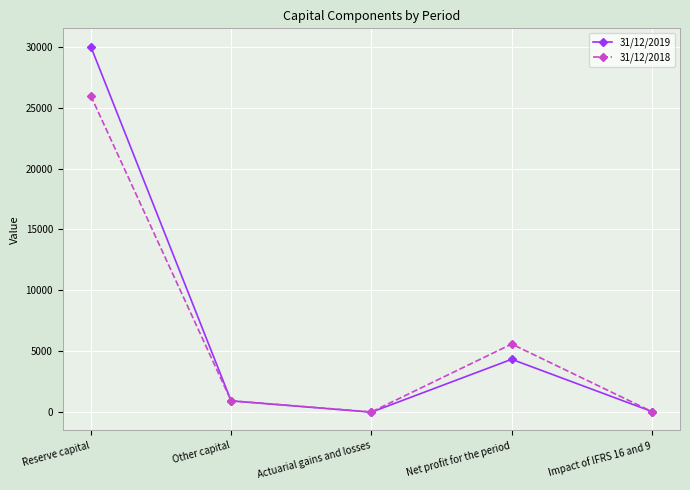

Rank the series at Reserve capital from highest to lowest value.

31/12/2019, 31/12/2018